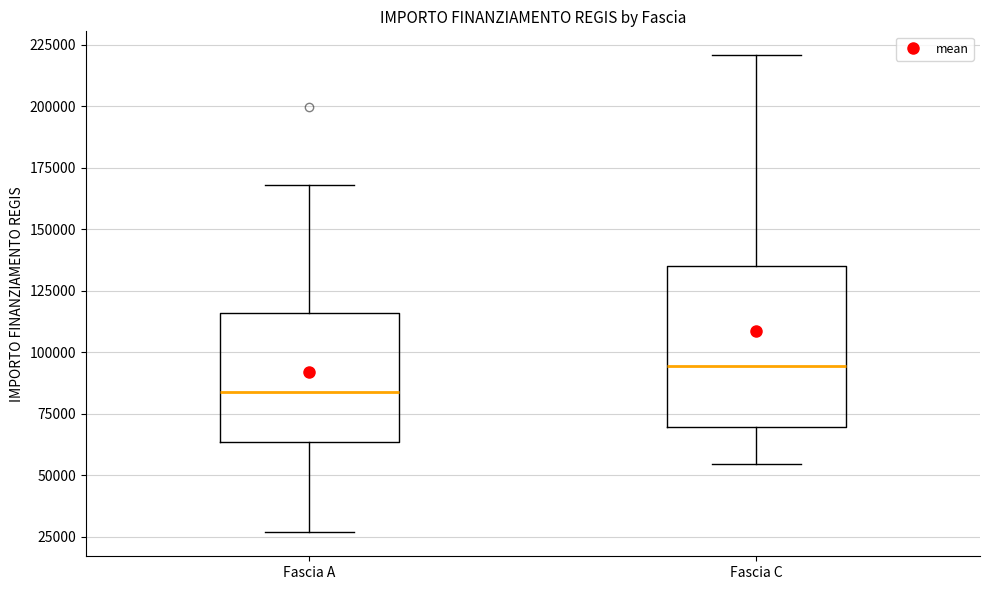

Reading left to right, transcribe this box plot: for each box, give where its median line is, the range the box spans, and where its two whiskers end, as read against the y-axis. The values are not printed on the chart, so give them approximately, as read against the axis.

Fascia A: median 85000, box 65000 to 115000, whiskers 25000 to 170000
Fascia C: median 95000, box 70000 to 135000, whiskers 55000 to 220000